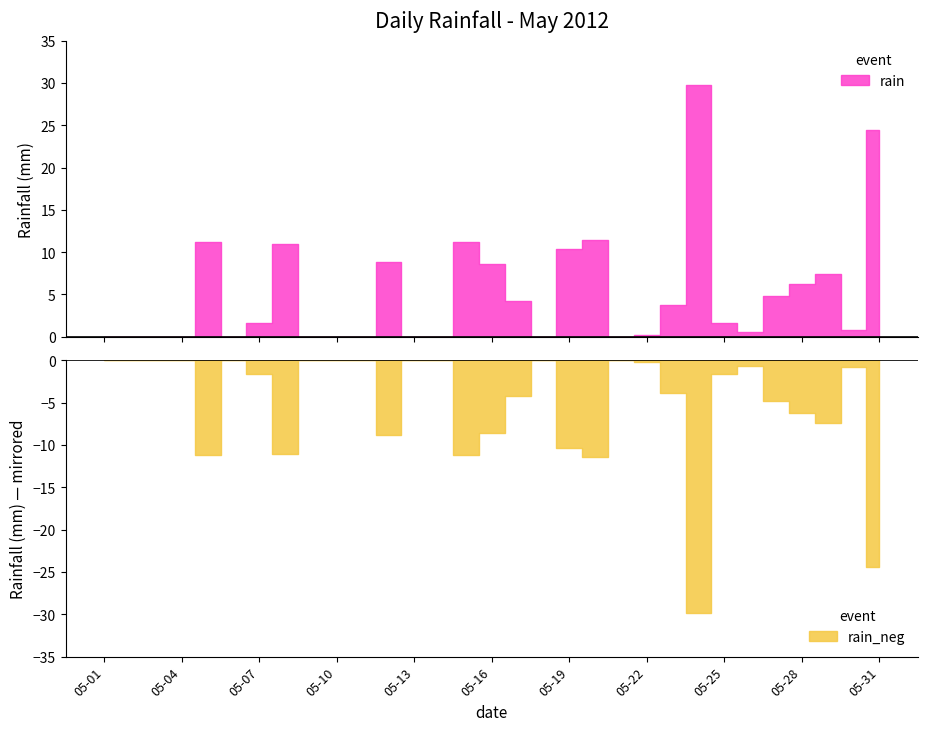

Is it true that rain equals 24.4 at 2012-05-31?

True